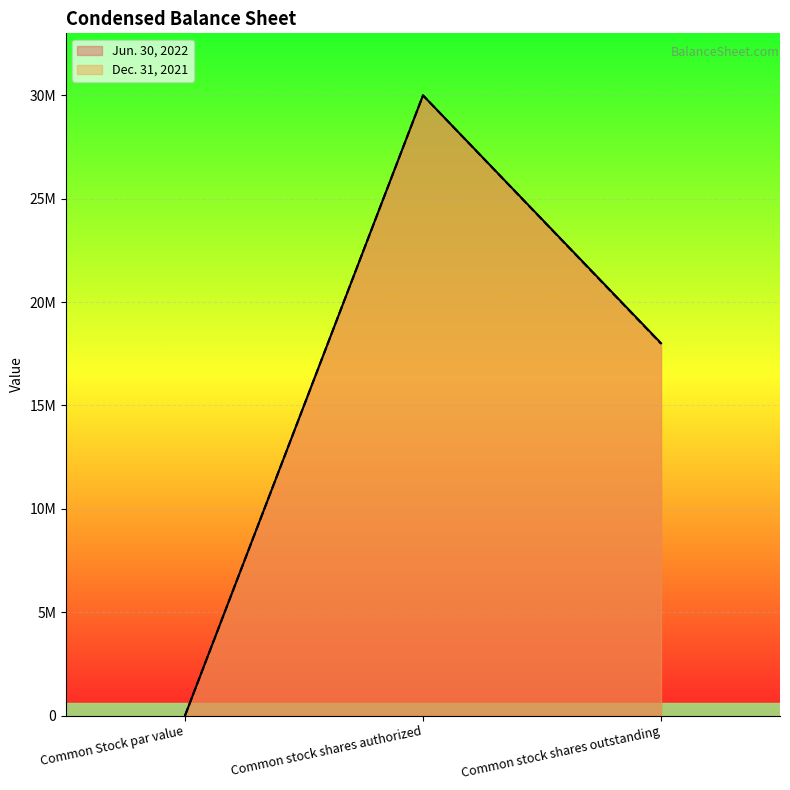

Count the number of data series in this chart.

2